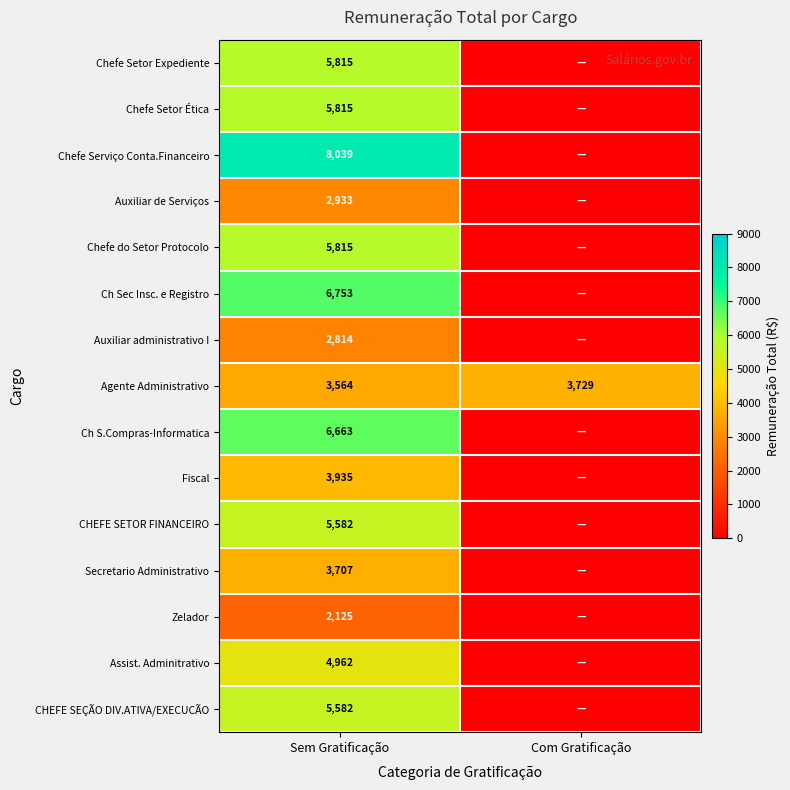

The Secretario Administrativo series shows 1457 at Sem Gratificação. True or false?

False